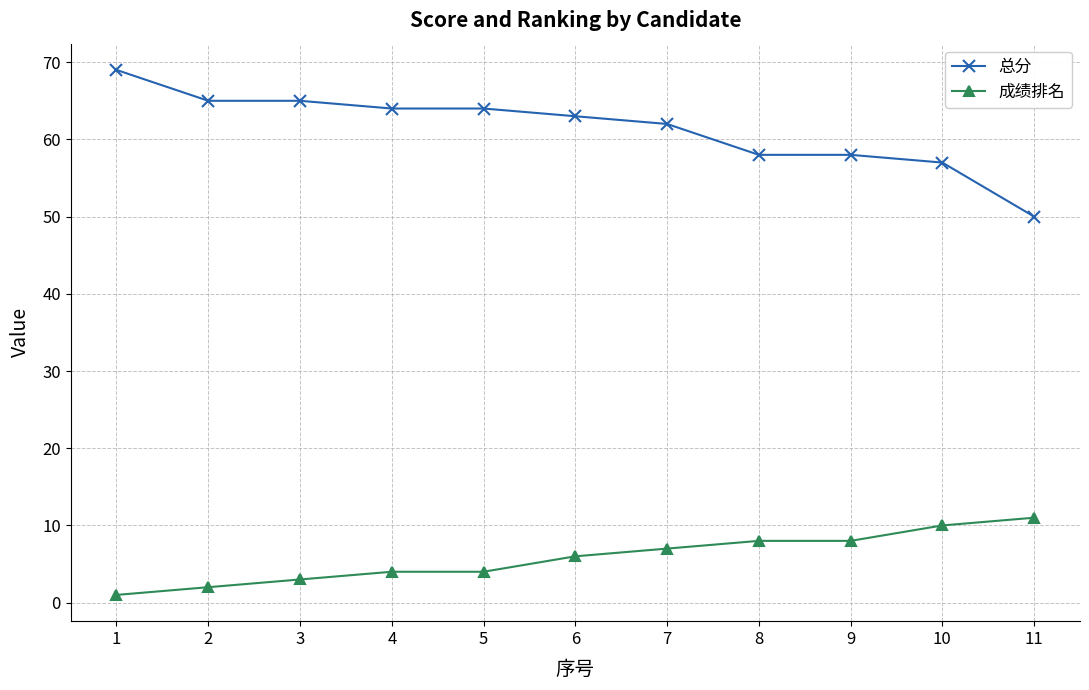

The value of 总分 at 5 is 64. True or false?

True